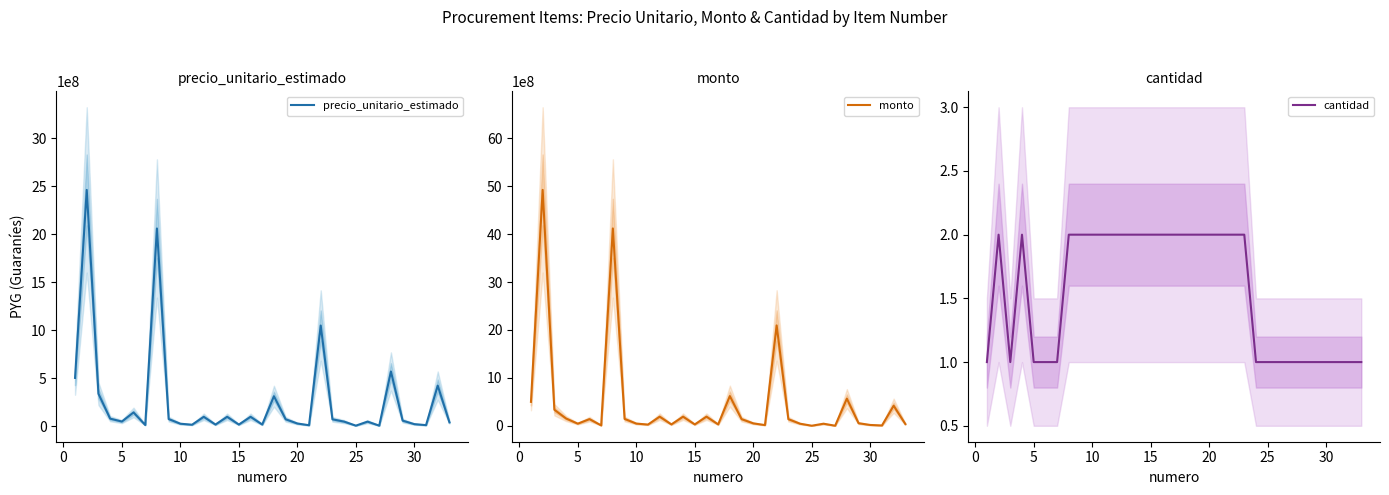

What is the highest value of the monto series?

4920366666